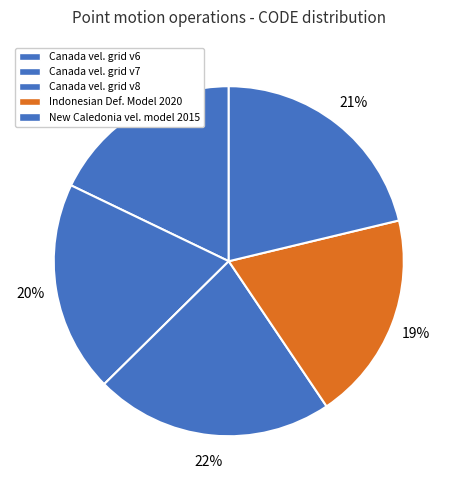

Which category has the biggest portion of the pie?

Canada velocity grid v8